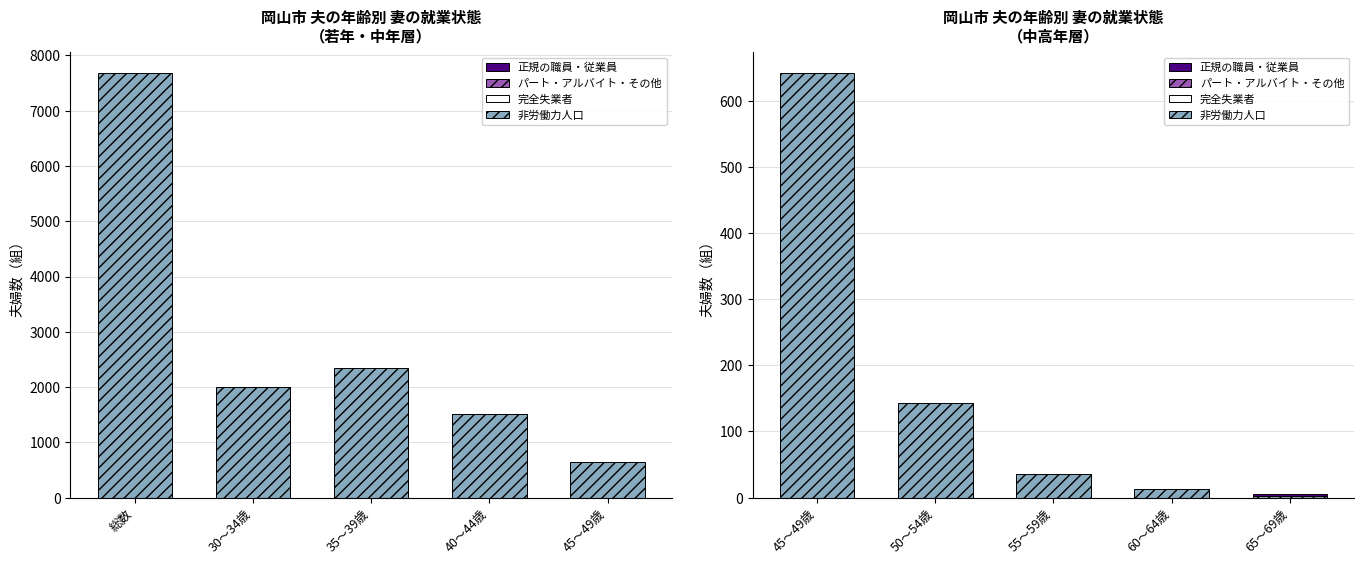

True or false: パート・アルバイト・その他 has a value of 1 at 65～69歳.

True